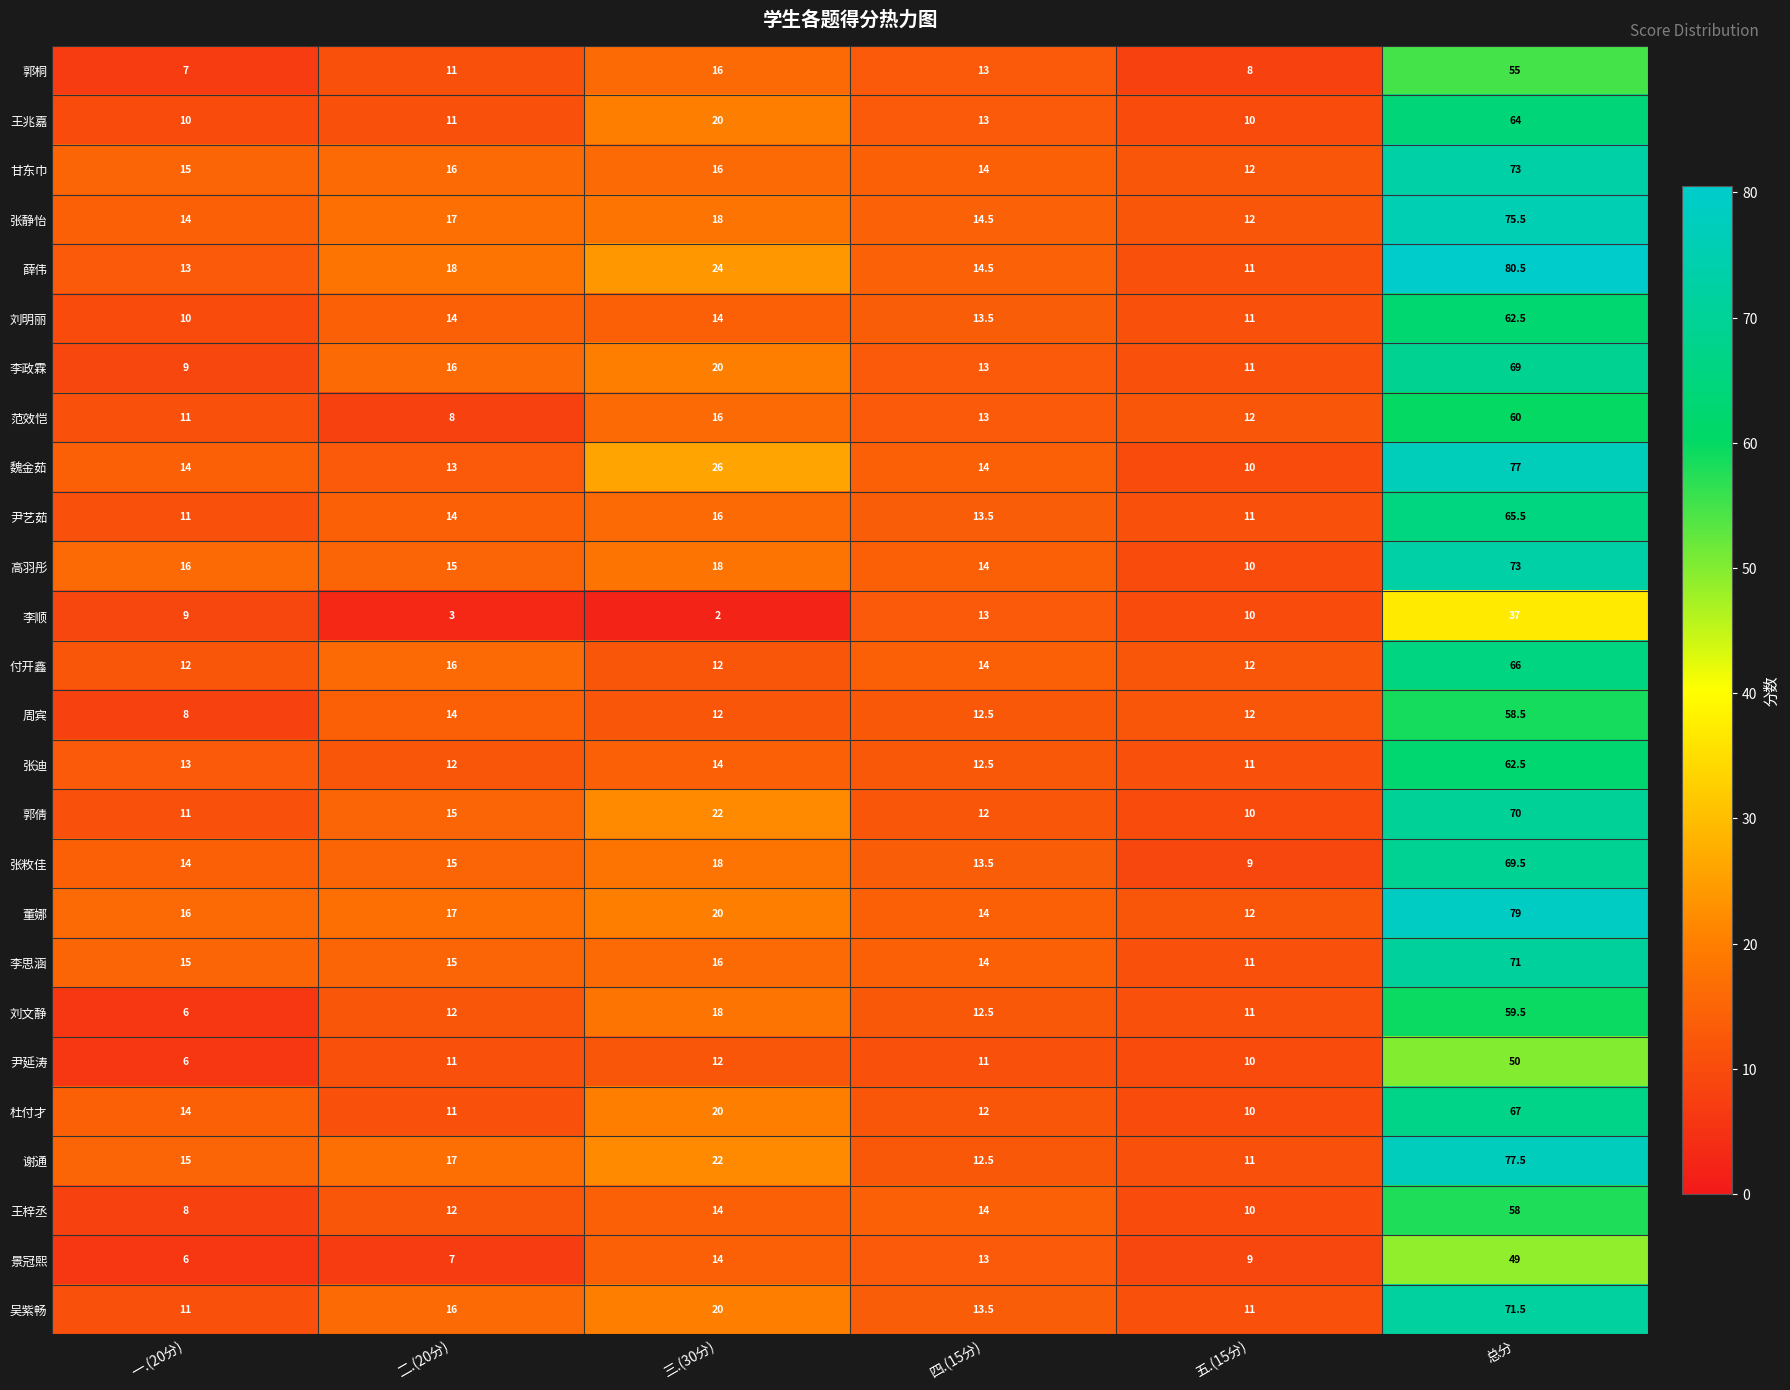

At which category does the chart reach its peak across all series?

总分